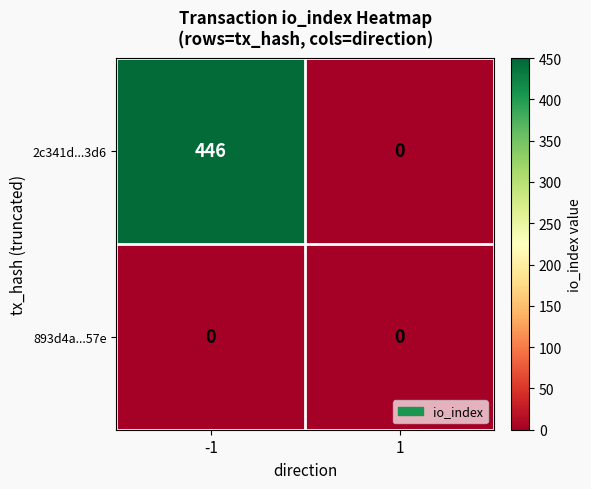

Which series changed the most between -1 and 1?

2c341d...3d6